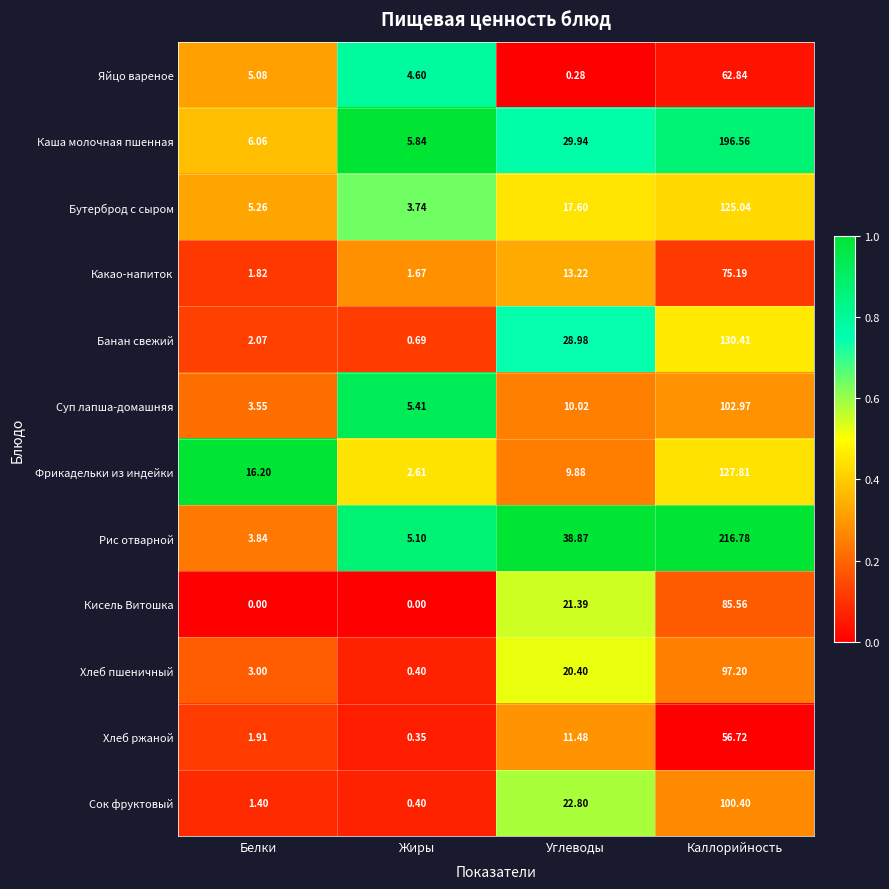

Which series changed the most between Жиры and Углеводы?

Рис отварной